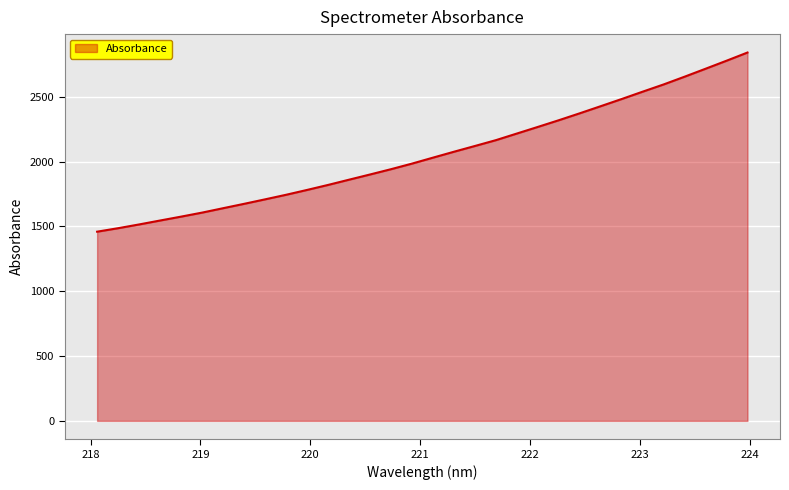

What is the smallest value displayed?

1459.9